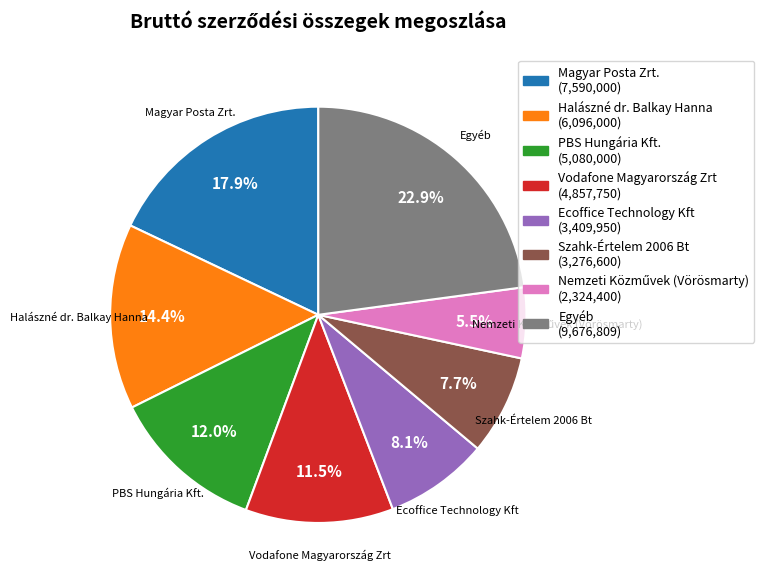

Approximately how many times larger is the value at Ecoffice Technology Kft compared to Halászné dr. Balkay Hanna?

0.6